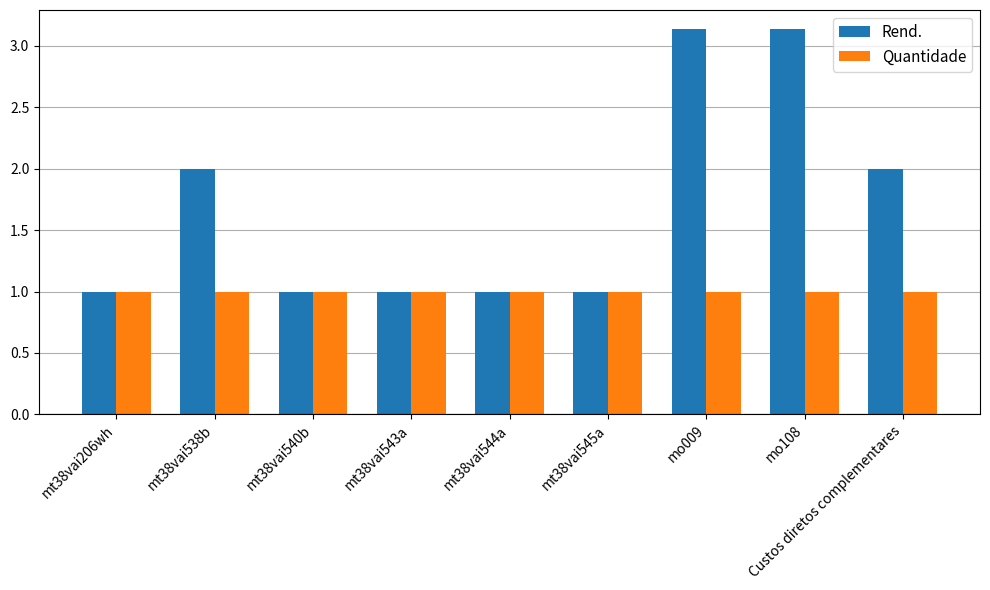

Which series has the largest total across all categories?

Rend.